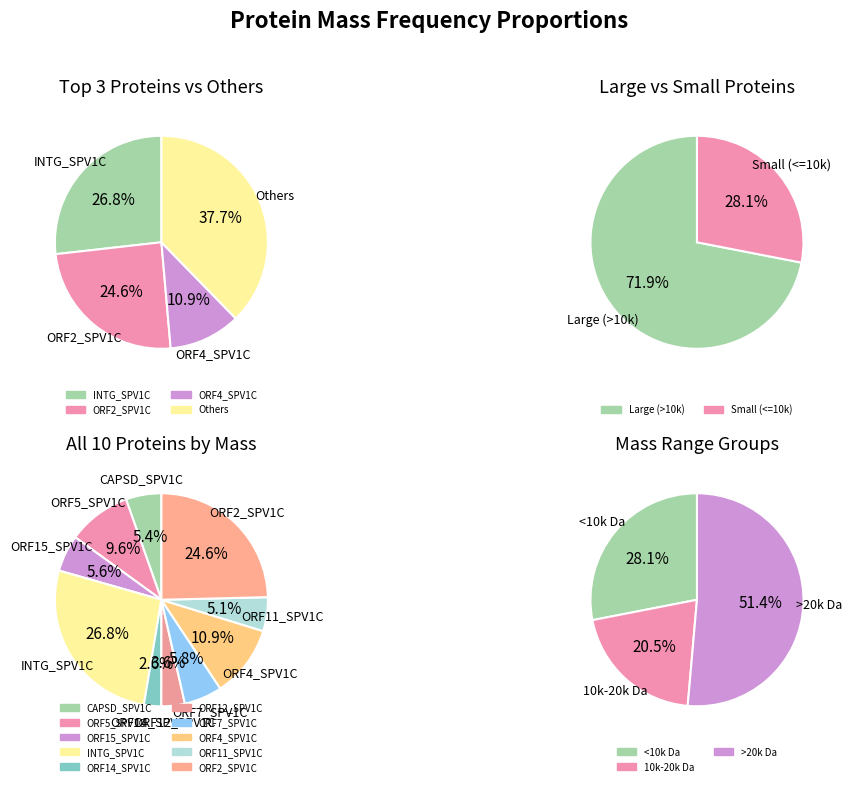

What is the change in value from ORF15_SPV1C to ORF4_SPV1C?

+8711.0